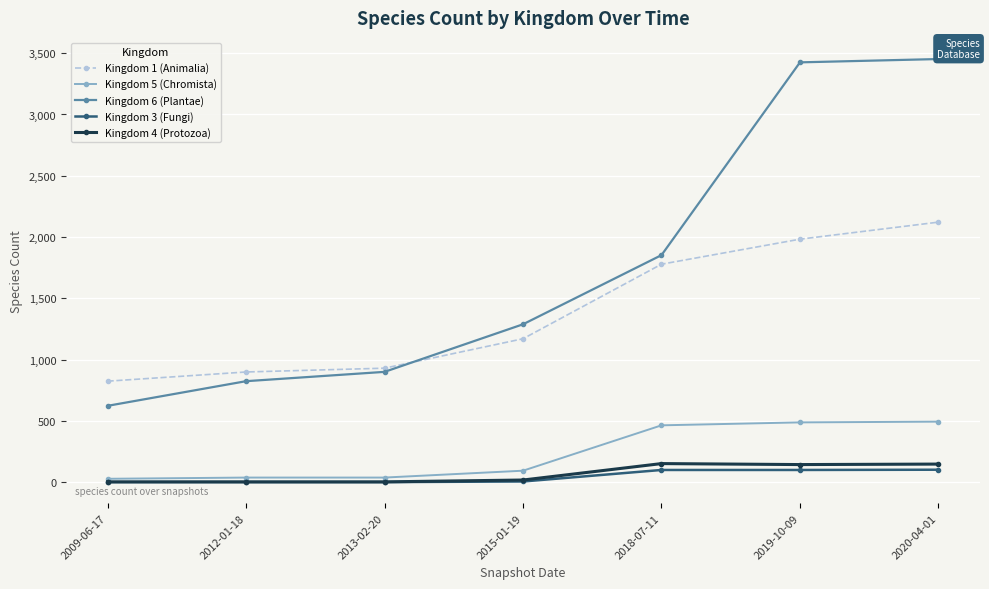

What is the smallest value displayed?

2